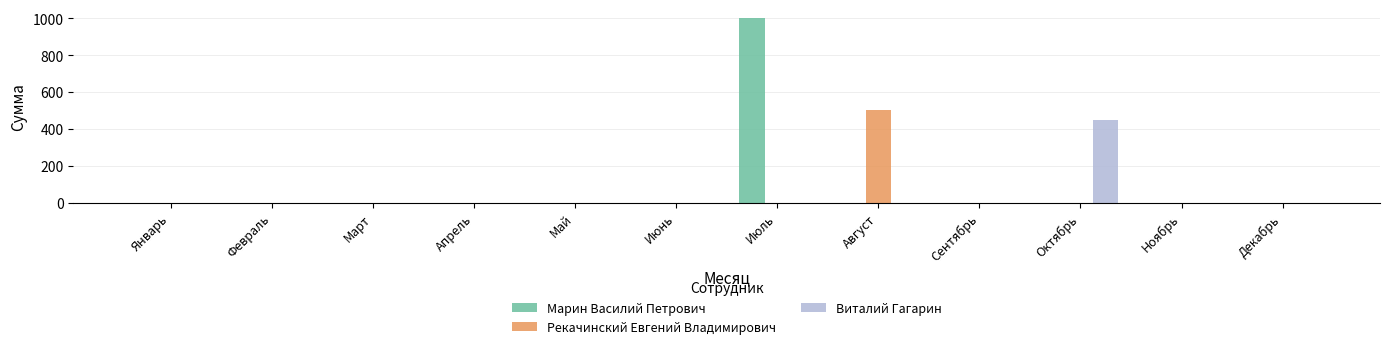

At which category is the sum across all series the highest?

Июль